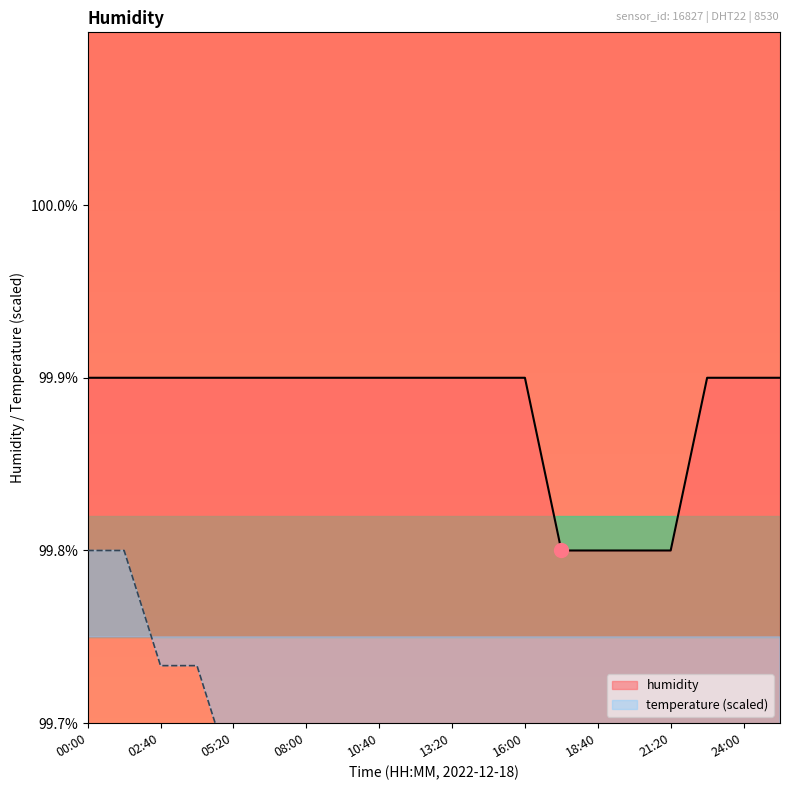

List the labels in order of value, smallest first.

17:20, 18:40, 20:00, 21:20, 00:00, 01:20, 02:40, 04:00, 05:20, 06:40, 08:00, 09:20, 10:40, 12:00, 13:20, 14:40, 16:00, 22:40, 24:00, 25:20